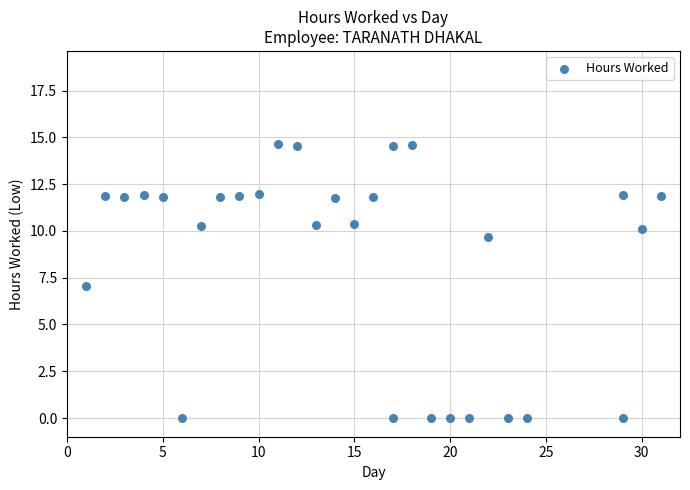

What is the range of X values (max minus min)?

30.0